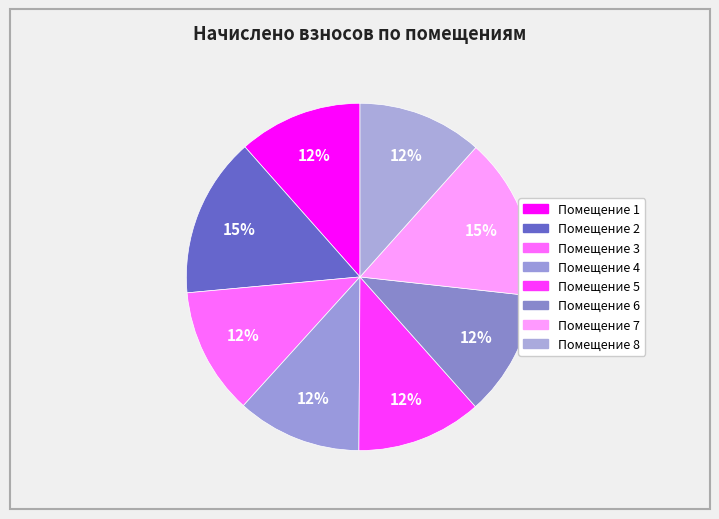

Is there a majority slice in this chart?

No